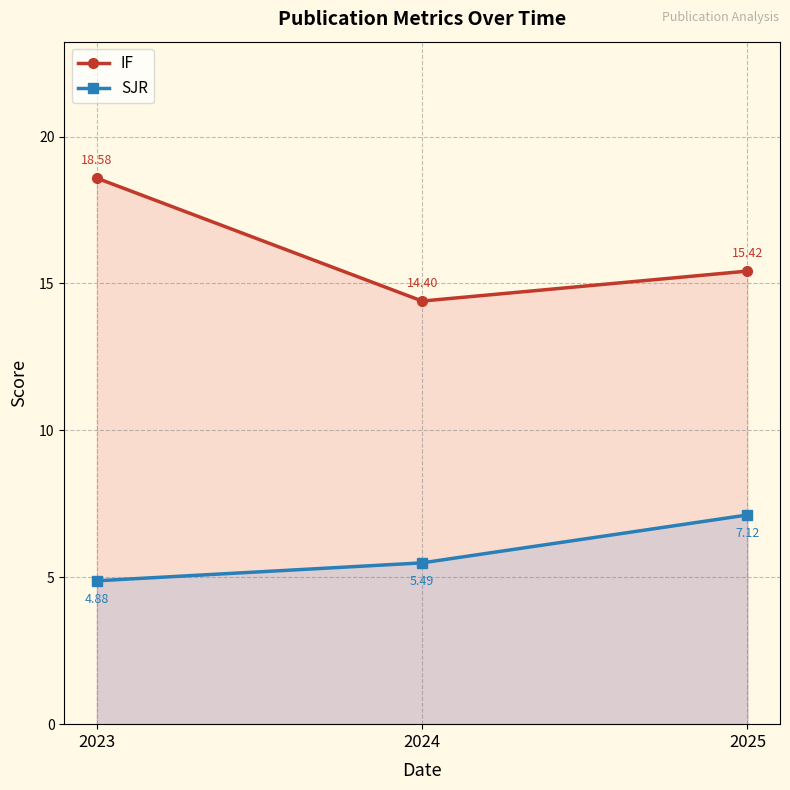

At which category is the sum across all series the highest?

2023